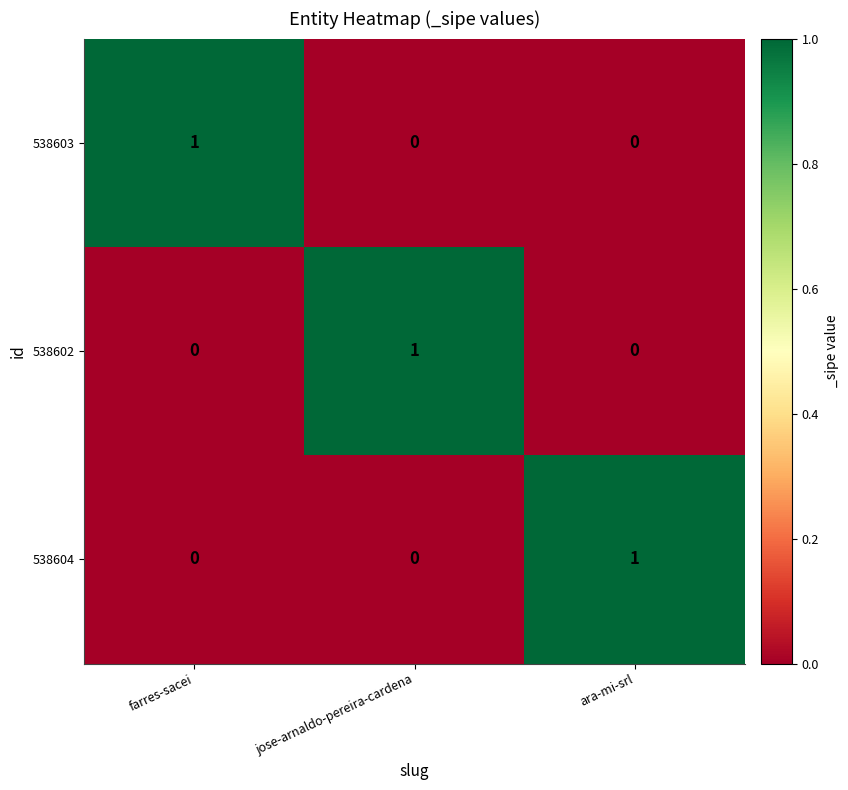

How many 538603 values are between 0 and 1?

3